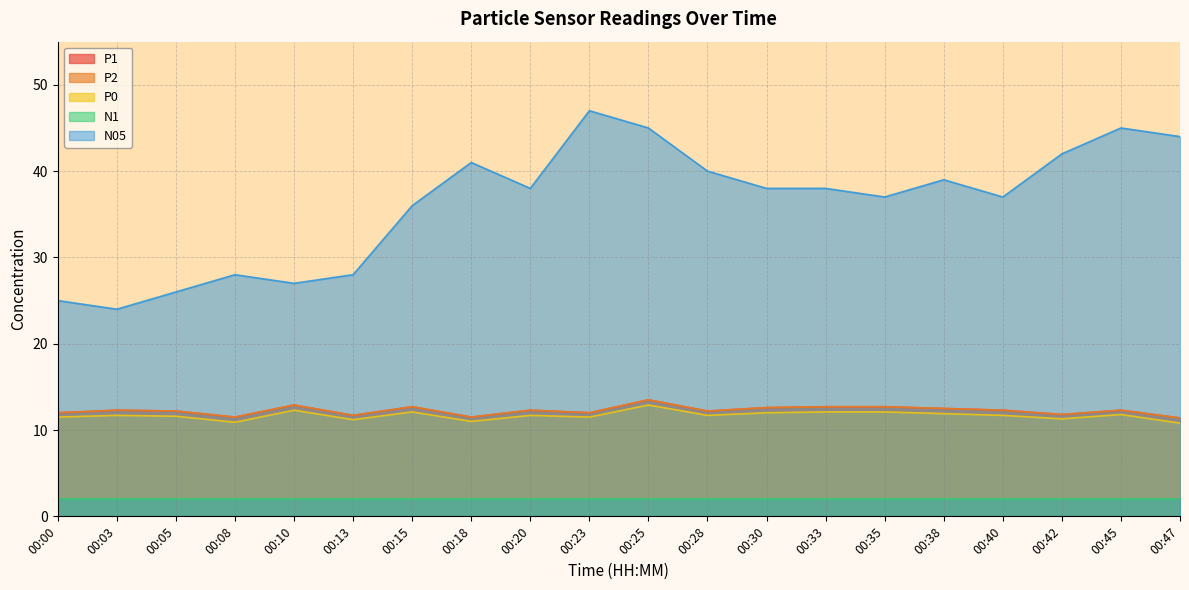

What is the difference between the P2 values at 00:25 and 00:35?

0.8